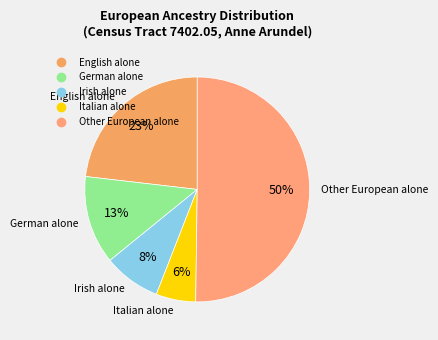

Count the number of slices in the pie.

5